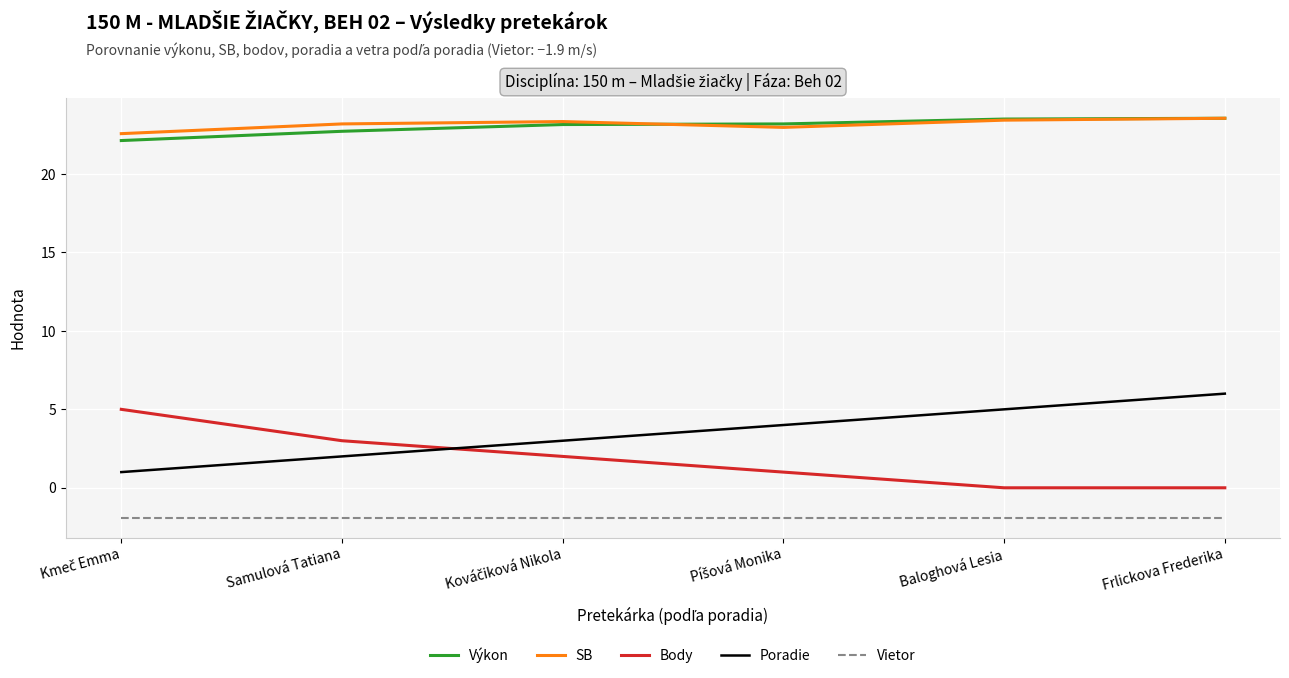

True or false: Výkon has a value of 5.3 at Baloghová Lesia.

False